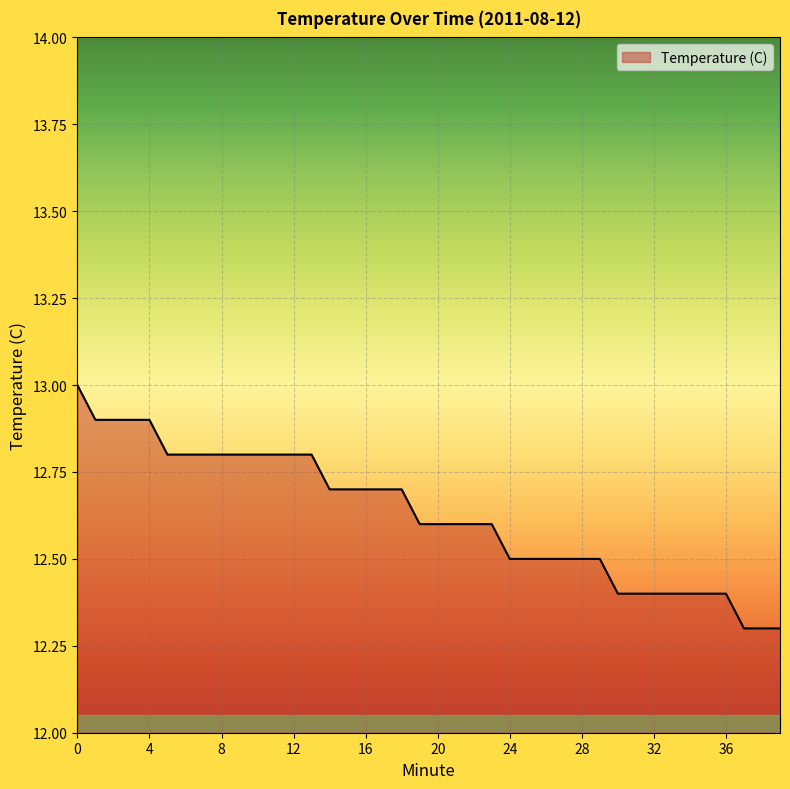

What is the maximum value shown in the chart?

13.0